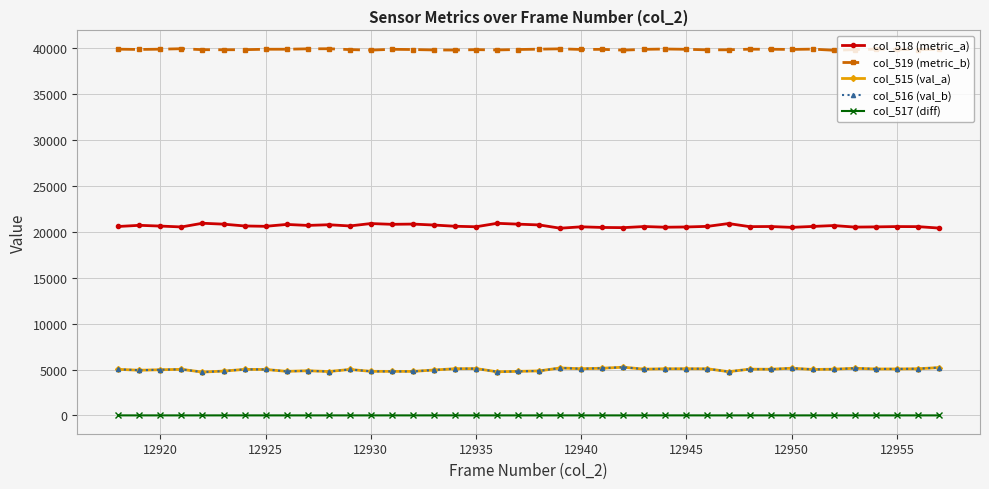

True or false: col_517 (diff) and col_516 (val_b) cross at least once.

False